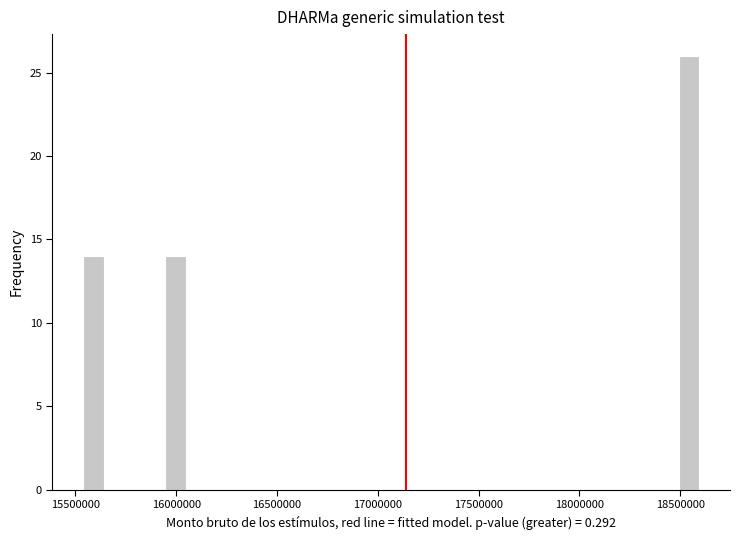

Read against the x-axis, roughly where is the centre of the tallest bar?

18550000